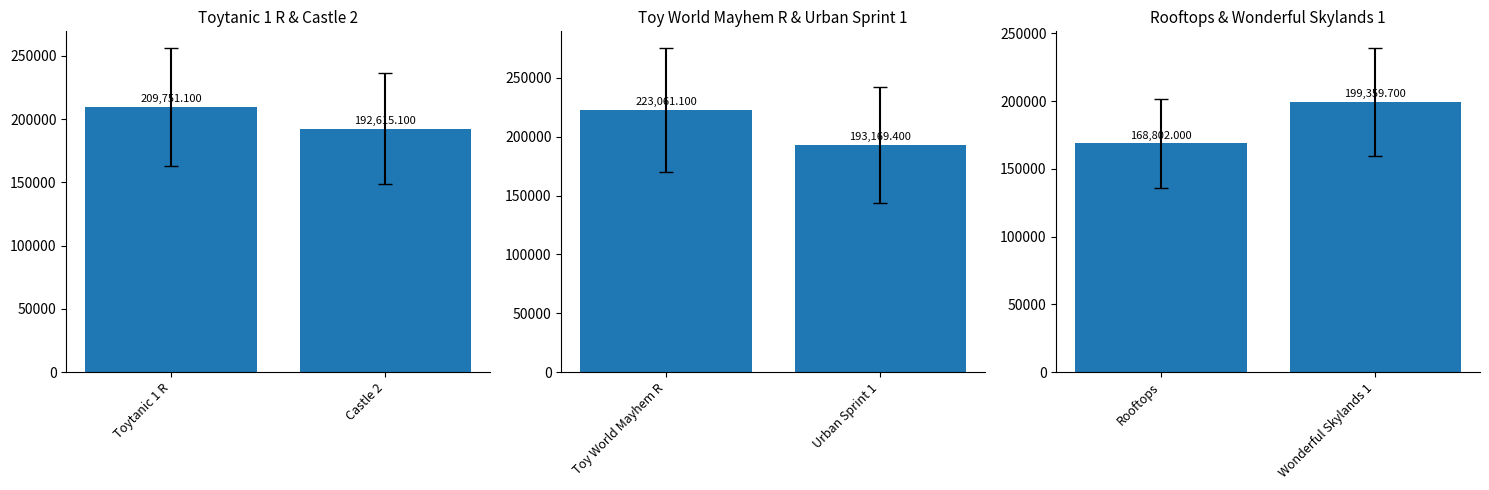

List the series in order of their overall mean, lowest first.

Rooftops, Toytanic 1 R, Toy World Mayhem R